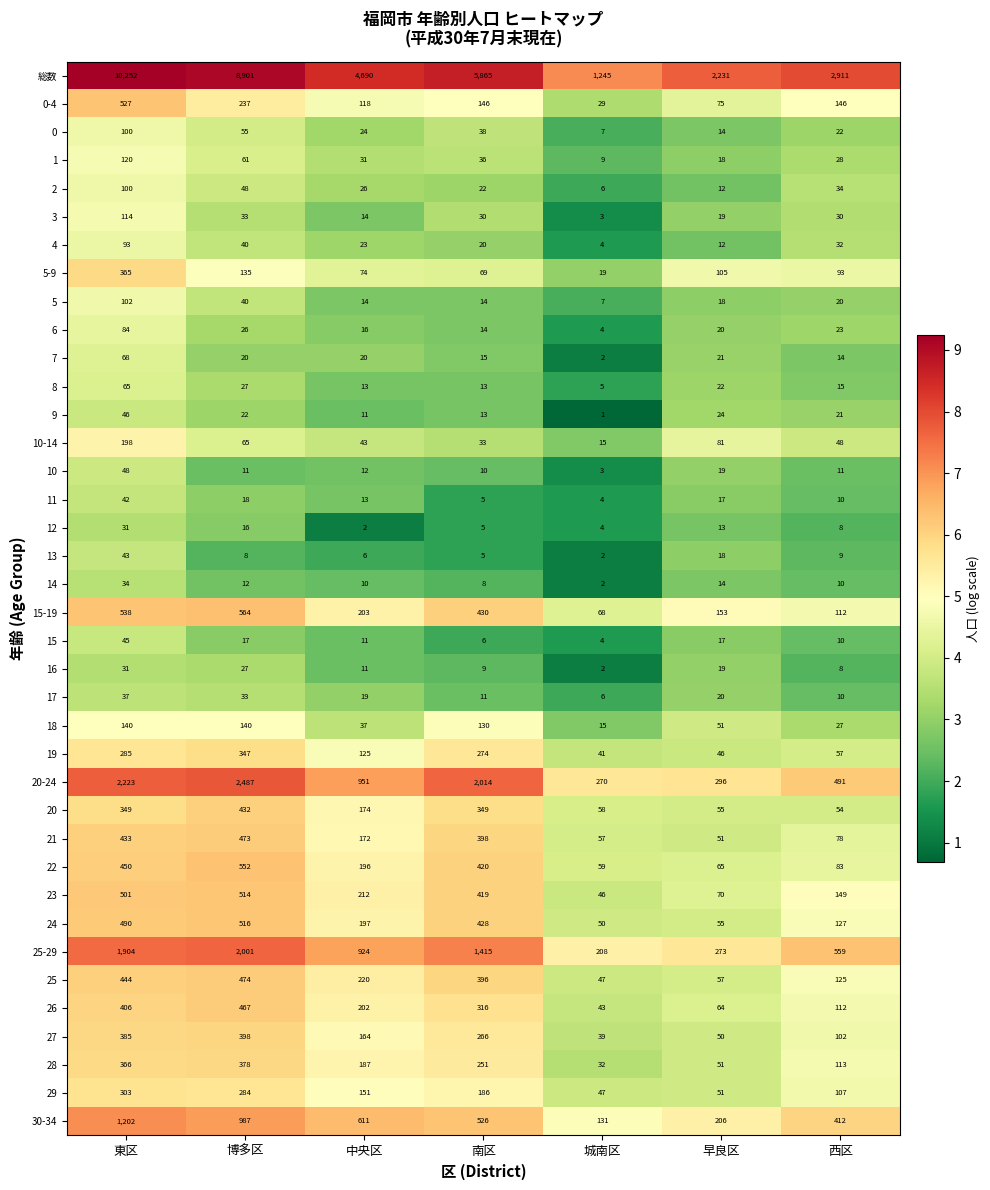

Which category has the highest value across all series?

東区